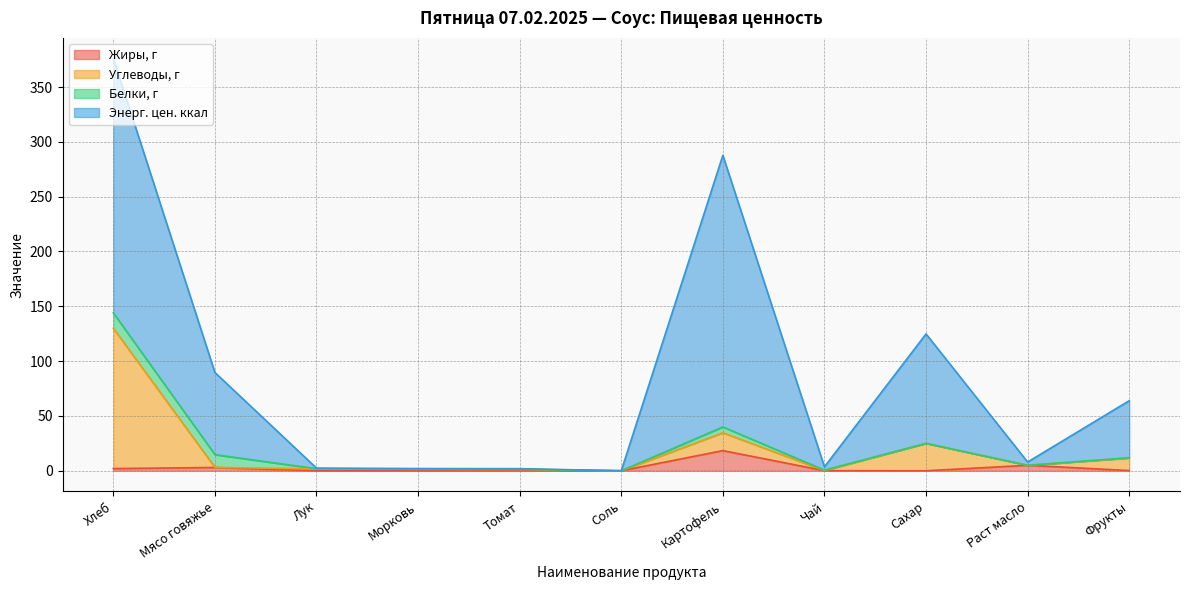

What is the sum of the Жиры, г values at Морковь and Мясо говяжье?

3.0